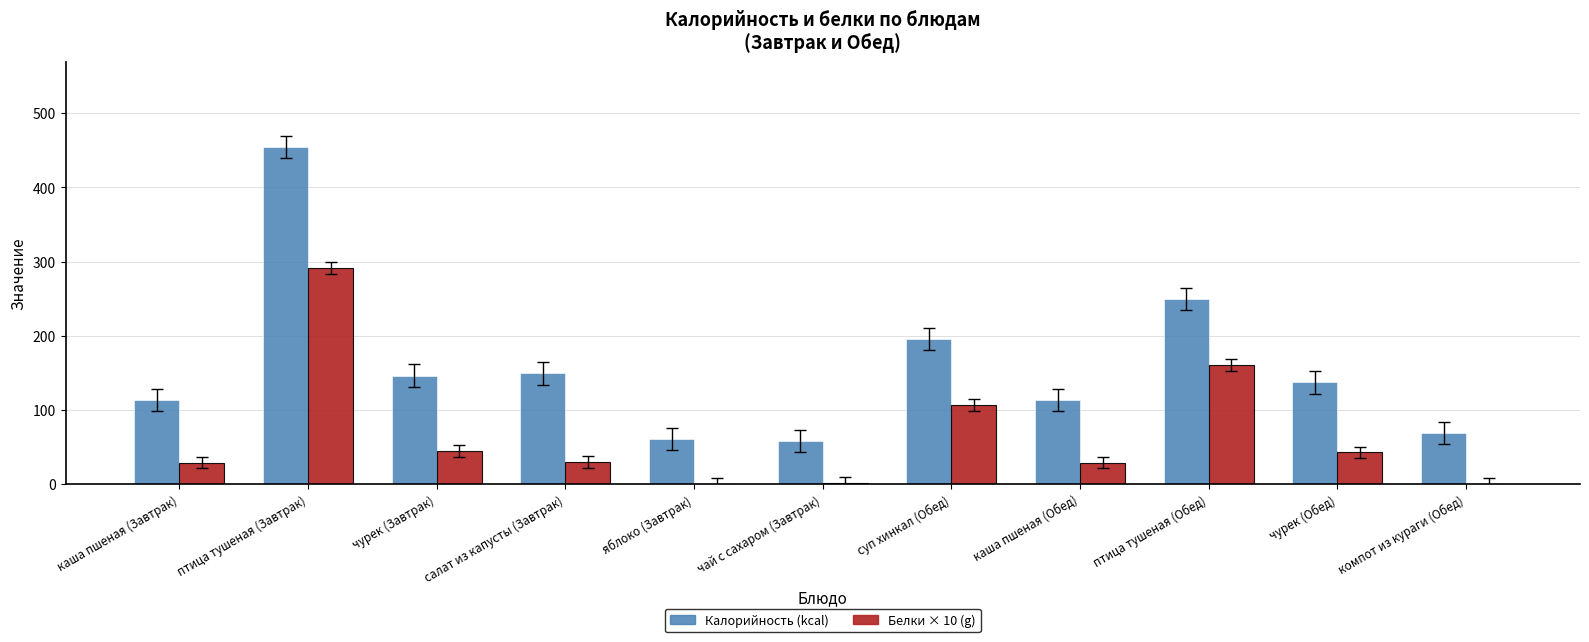

How many categories are shown in the chart?

11